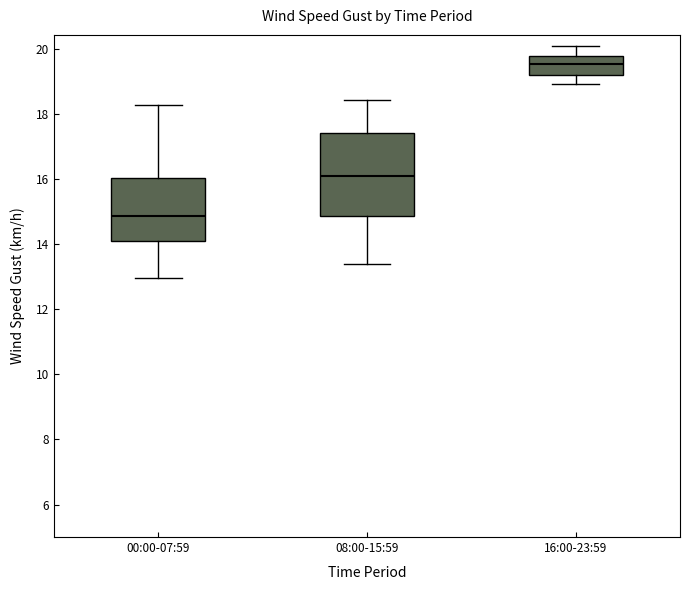

Reading left to right, read every box against the y-axis: the position of its median line, the range the box covers, and the ends of its whiskers. The values are not printed on the chart, so give them approximately, as read against the axis.

00:00-07:59: median 14.8, box 14.2 to 16.0, whiskers 13.0 to 18.2
08:00-15:59: median 16.2, box 14.8 to 17.4, whiskers 13.4 to 18.4
16:00-23:59: median 19.6, box 19.2 to 19.8, whiskers 19.0 to 20.0